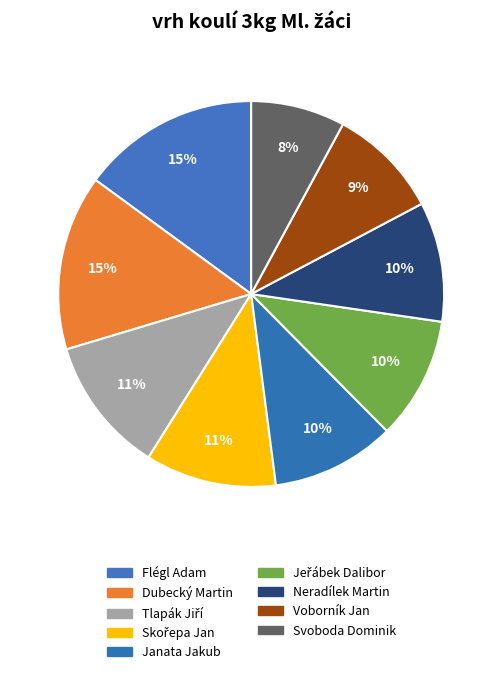

How many slices are in this pie chart?

9